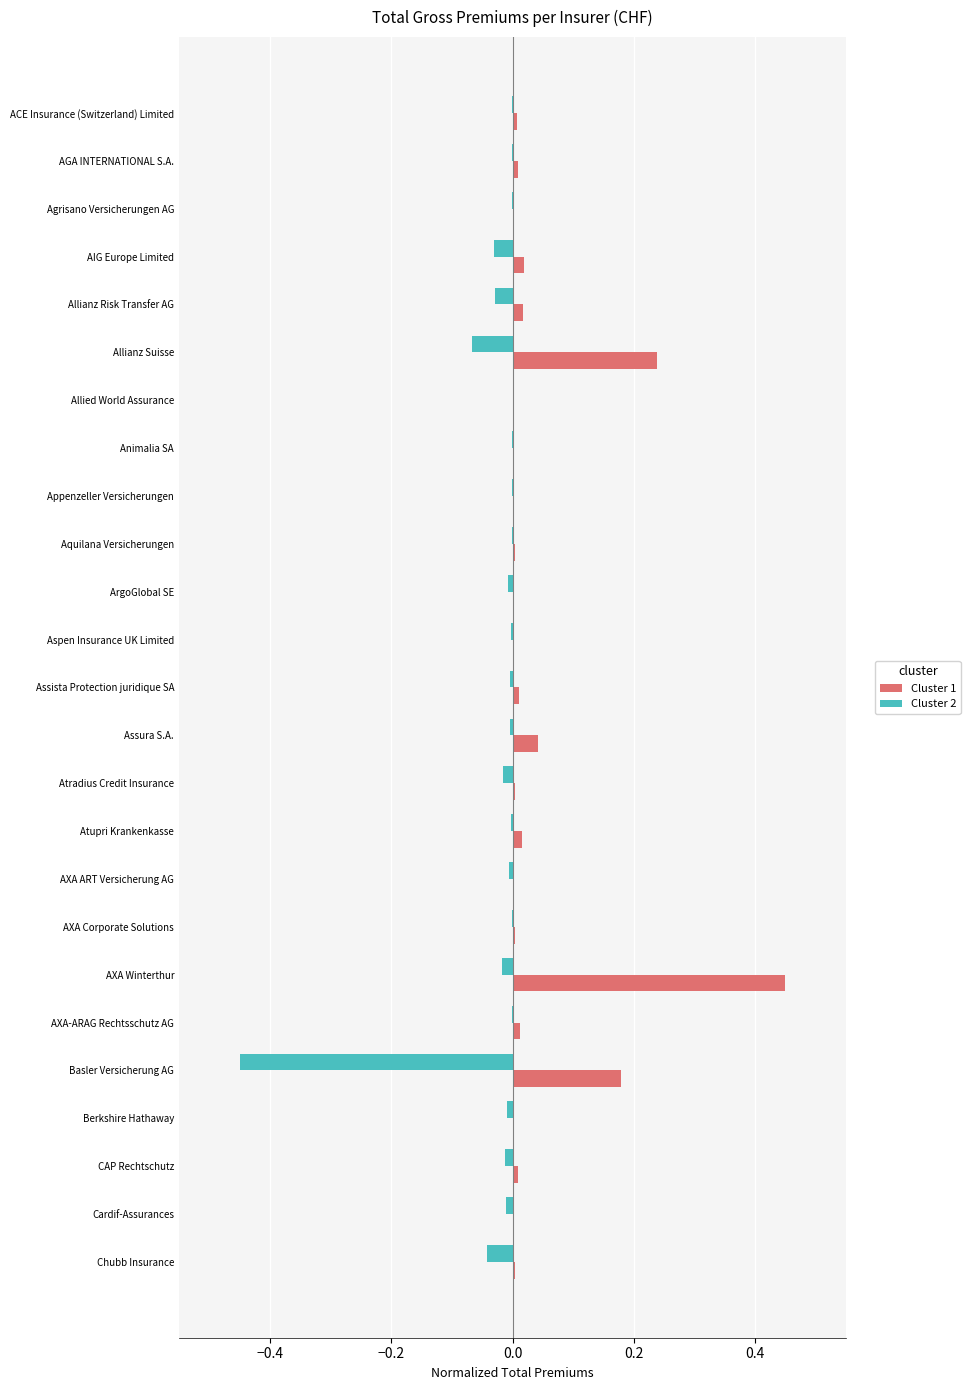

Which label corresponds to the largest value in the chart?

AXA Winterthur